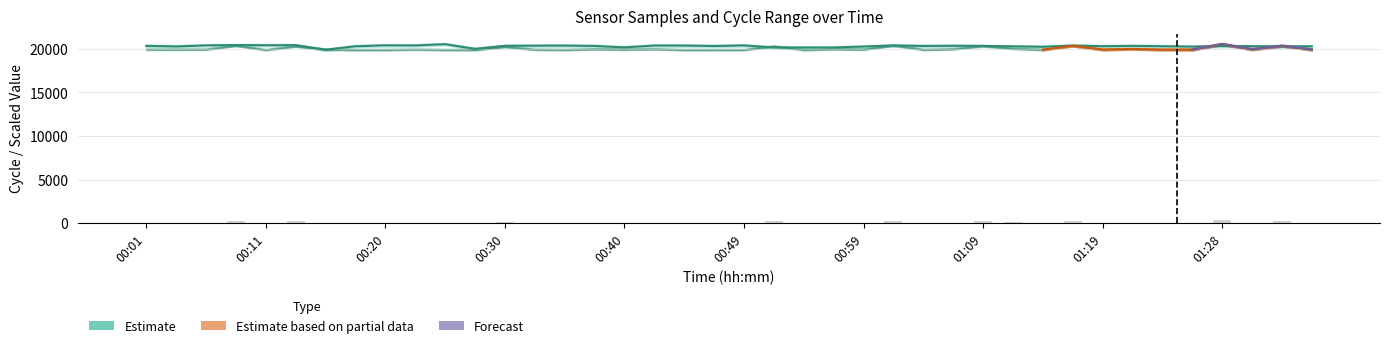

Where is Max_cycle nearest to the value 160?

00:30